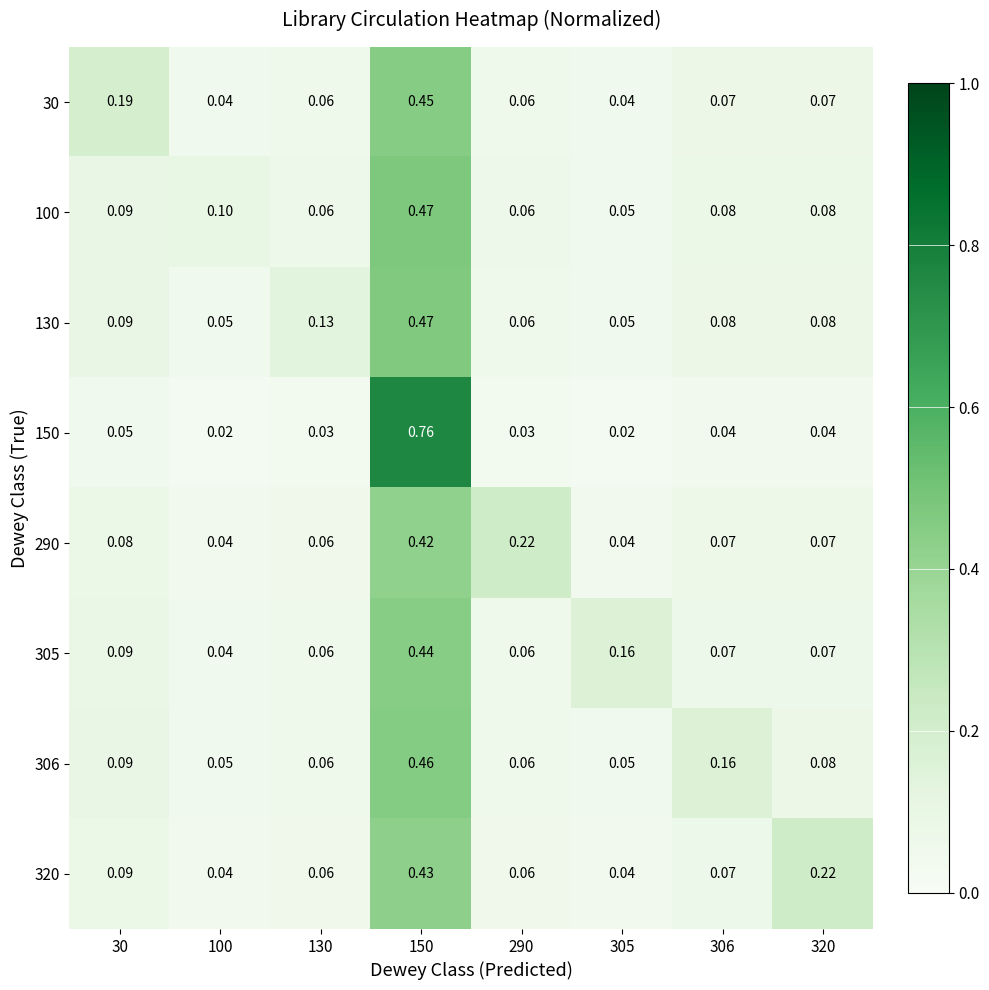

Is the value of 290 at 30 greater than the value of 305 at 290?

Yes